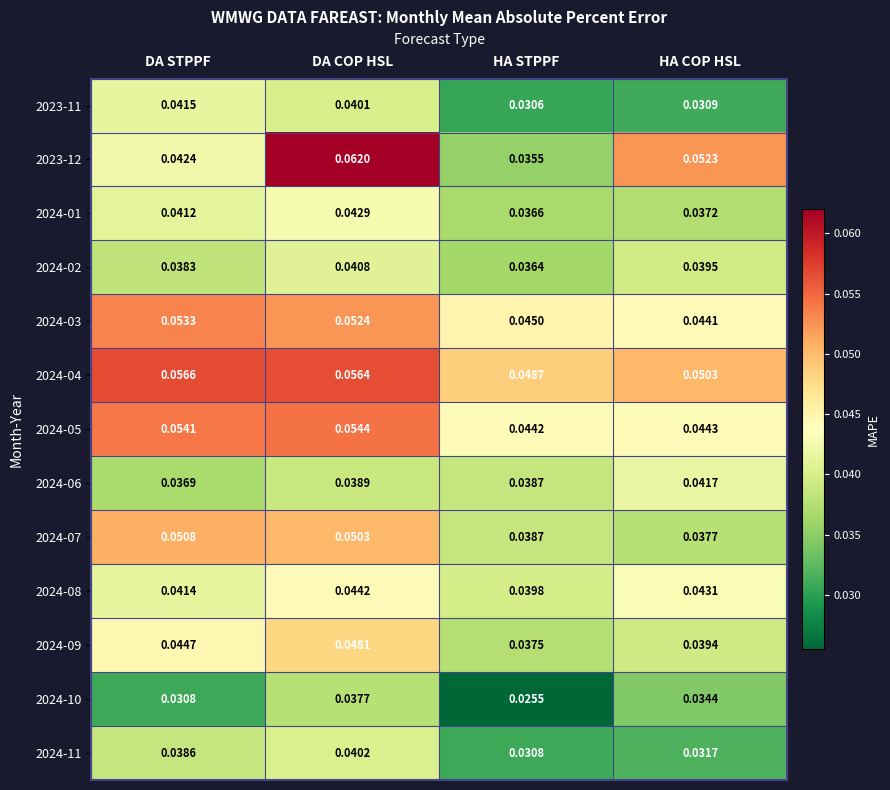

At how many categories does at least one series exceed 0?

4